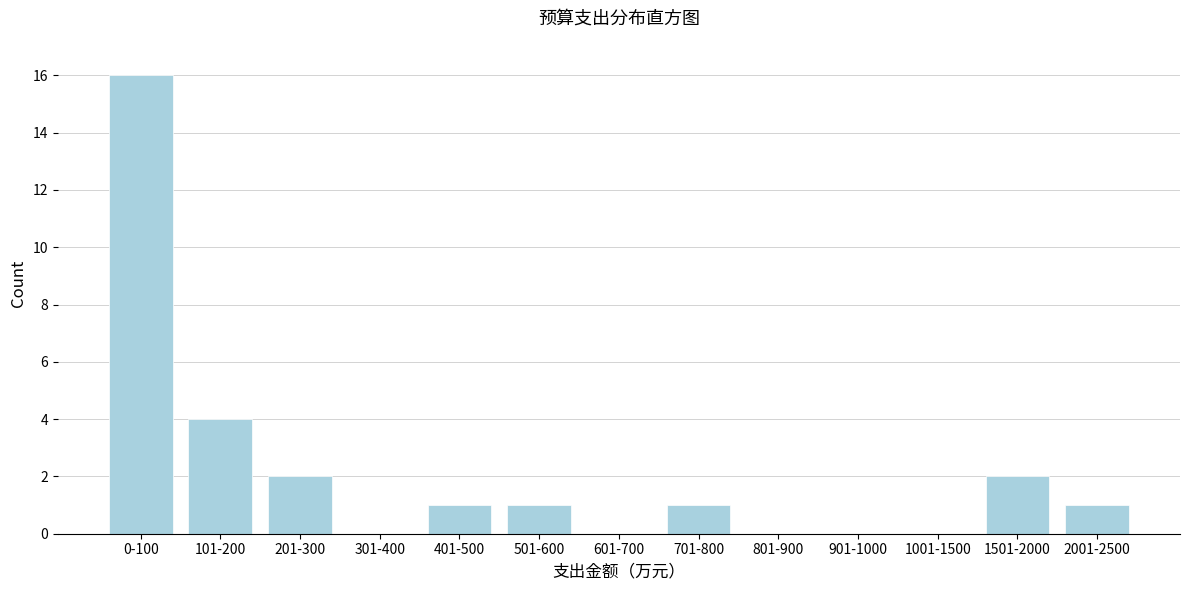

Reading right to left, what are all the values shown in this chart?

2001-2500=1	1501-2000=2	1001-1500=0	901-1000=0	801-900=0	701-800=1	601-700=0	501-600=1	401-500=1	301-400=0	201-300=2	101-200=4	0-100=16